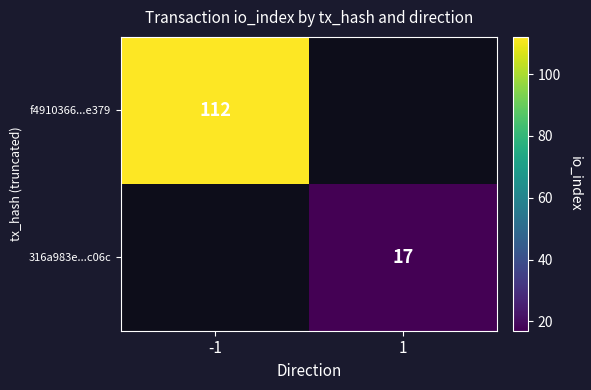

Is it true that 316a983e...c06c equals 17 at 1?

True